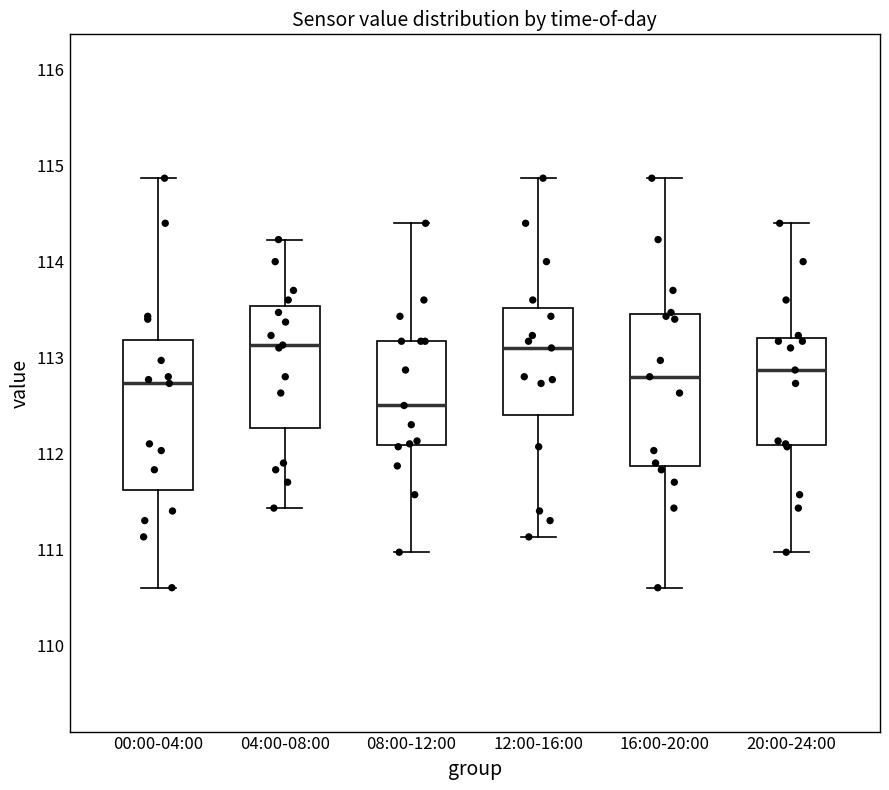

Reading left to right, transcribe this box plot: for each box, give where its median line is, the range the box spans, and where its two whiskers end, as read against the y-axis. The values are not printed on the chart, so give them approximately, as read against the axis.

00:00-04:00: median 112.7, box 111.6 to 113.2, whiskers 110.6 to 114.9
04:00-08:00: median 113.1, box 112.3 to 113.5, whiskers 111.4 to 114.2
08:00-12:00: median 112.5, box 112.1 to 113.2, whiskers 111.0 to 114.4
12:00-16:00: median 113.1, box 112.4 to 113.5, whiskers 111.1 to 114.9
16:00-20:00: median 112.8, box 111.9 to 113.5, whiskers 110.6 to 114.9
20:00-24:00: median 112.9, box 112.1 to 113.2, whiskers 111.0 to 114.4